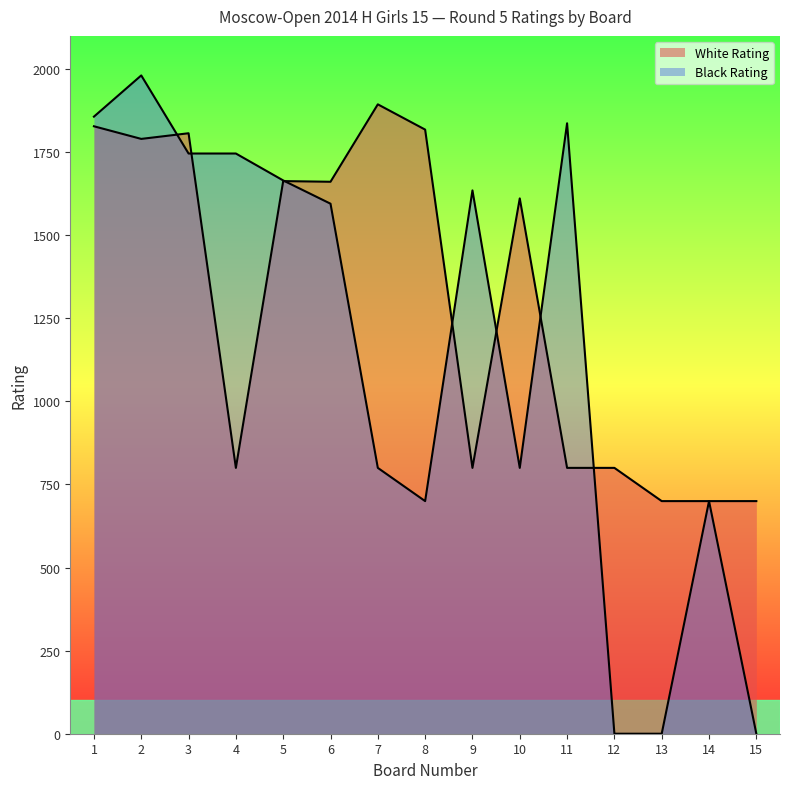

How many interior local valleys does the Black Rating series have?

2